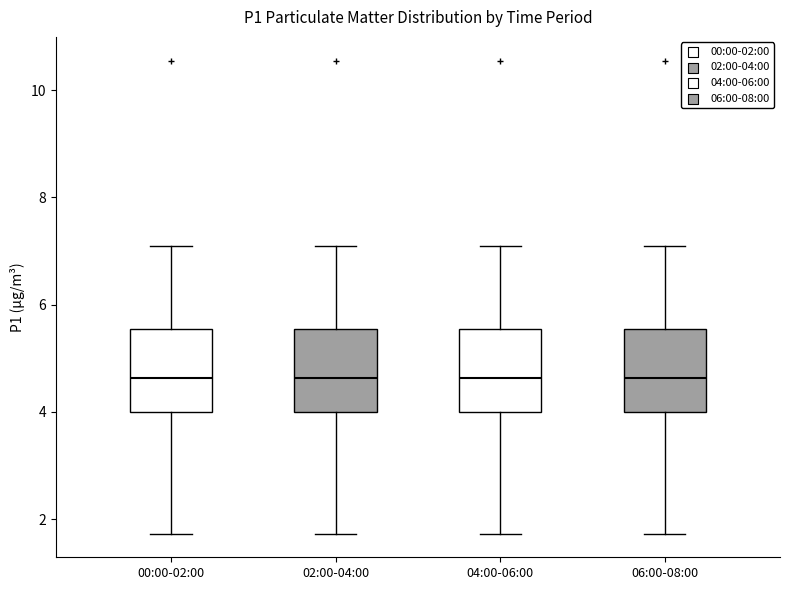

Reading left to right, transcribe this box plot: for each box, give where its median line is, the range the box spans, and where its two whiskers end, as read against the y-axis. The values are not printed on the chart, so give them approximately, as read against the axis.

00:00-02:00: median 4.6, box 4.0 to 5.6, whiskers 1.8 to 7.2
02:00-04:00: median 4.6, box 4.0 to 5.6, whiskers 1.8 to 7.2
04:00-06:00: median 4.6, box 4.0 to 5.6, whiskers 1.8 to 7.2
06:00-08:00: median 4.6, box 4.0 to 5.6, whiskers 1.8 to 7.2